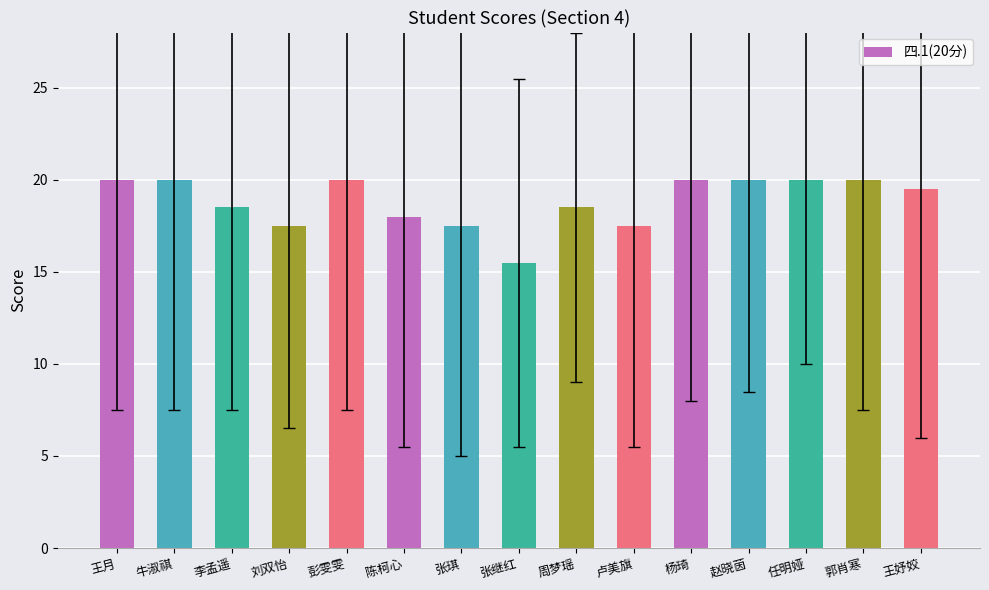

Is it true that the value at 彭雯雯 is 31.6?

False